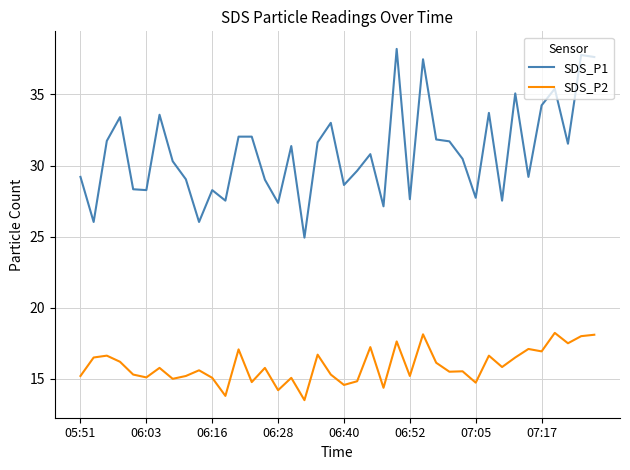

True or false: SDS_P2 and SDS_P1 cross at least once.

False